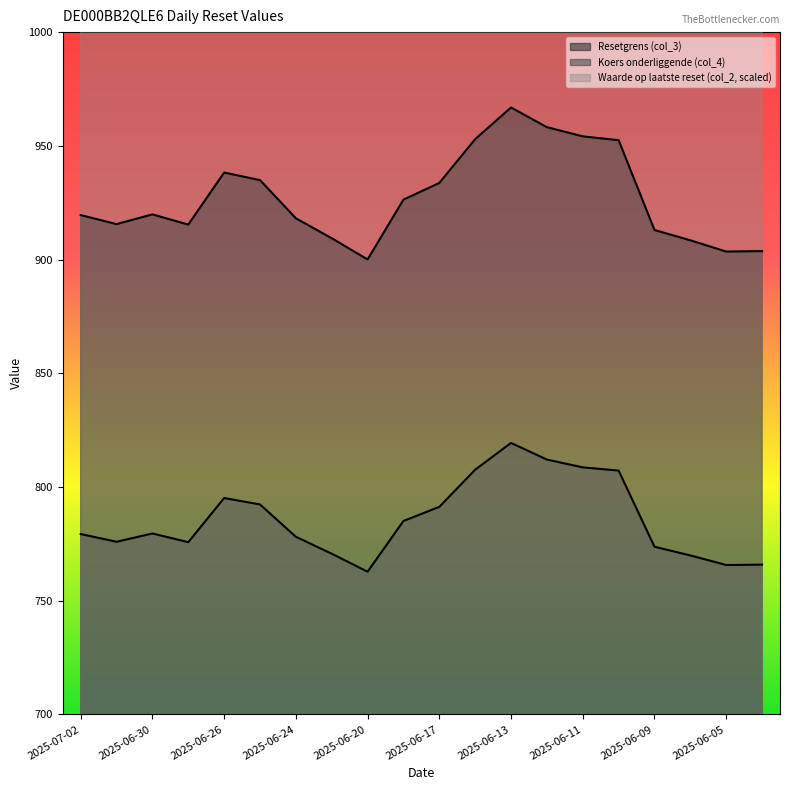

Between 2025-06-20 and 2025-06-18, which series saw the biggest shift?

Waarde op laatste reset (col_2)